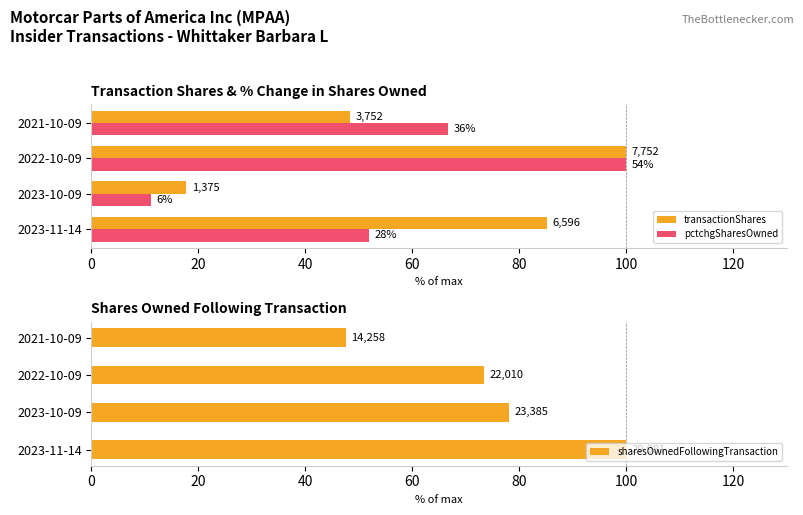

What is the average value of the sharesOwnedFollowingTransaction series?

74.7